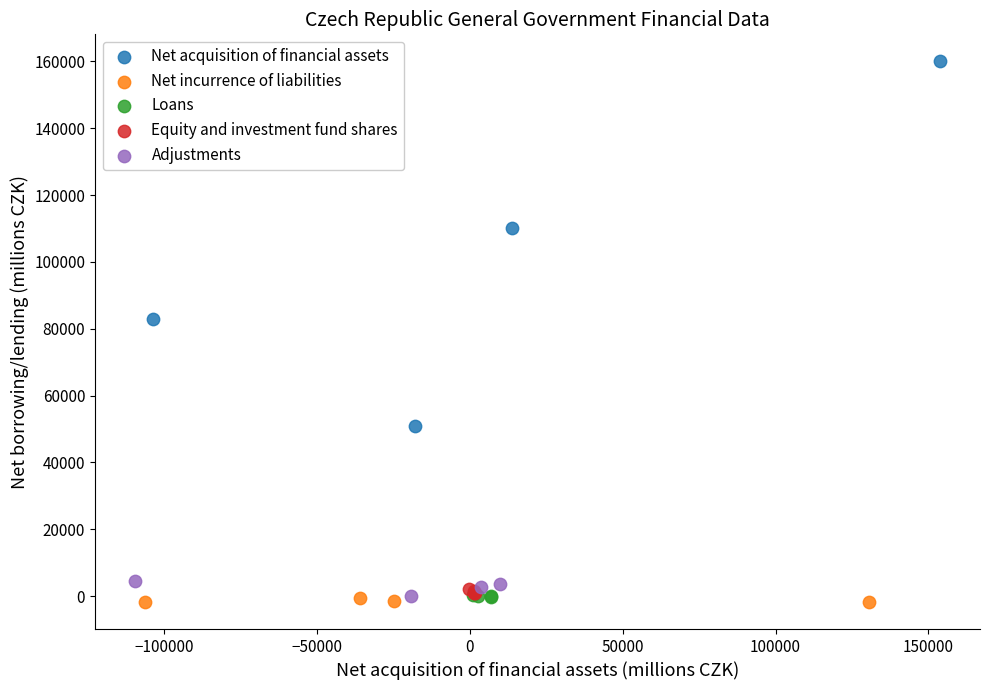

Which series reaches the maximum Y coordinate?

Net acquisition of financial assets